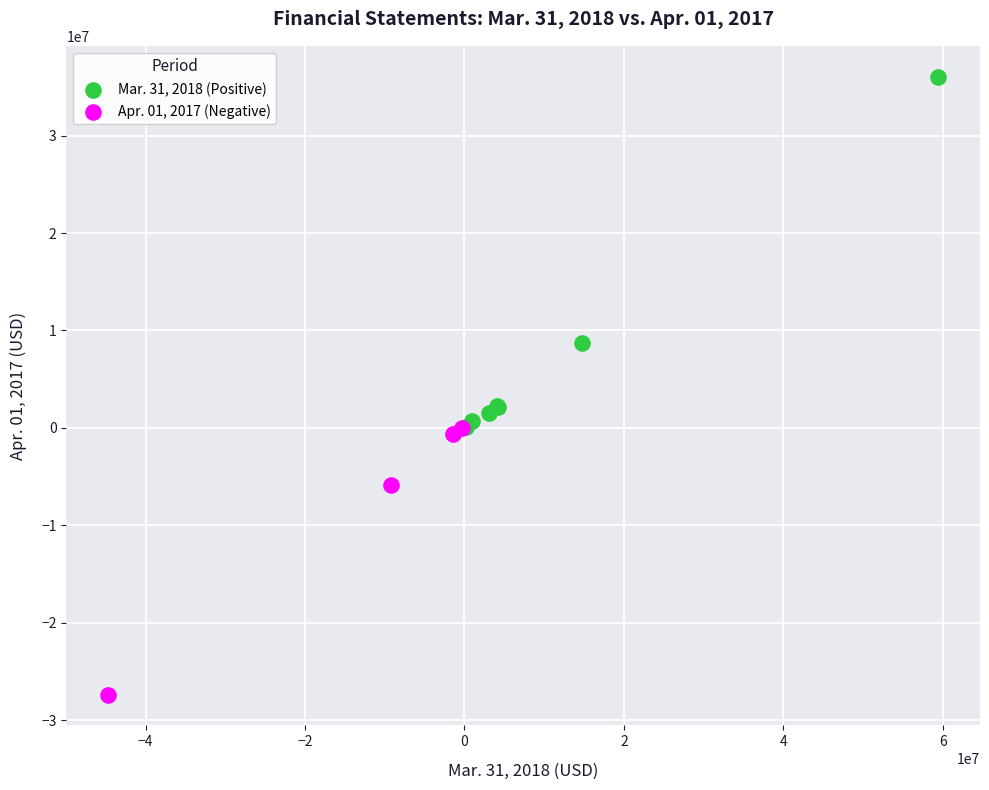

Which series contains the lowest Y value?

Apr. 01, 2017 (Negative)